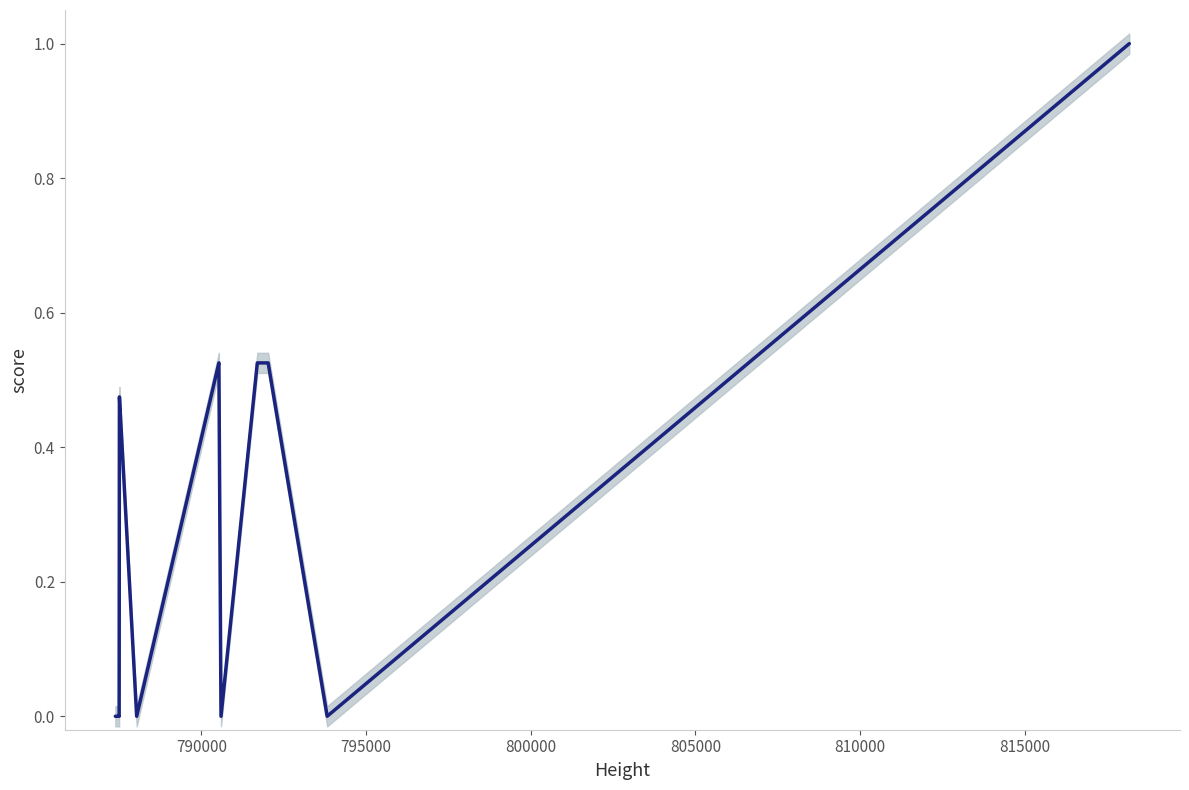

What position from the right is 795000?

12